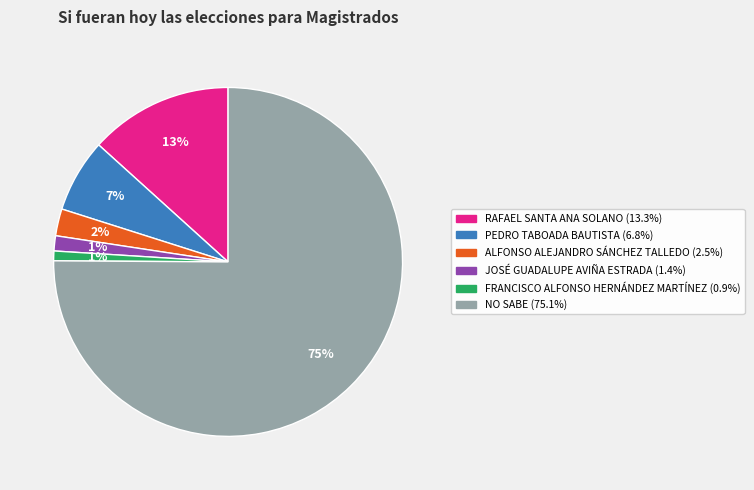

Is it true that FRANCISCO ALFONSO HERNÁNDEZ MARTÍNEZ is 11% of the pie?

False